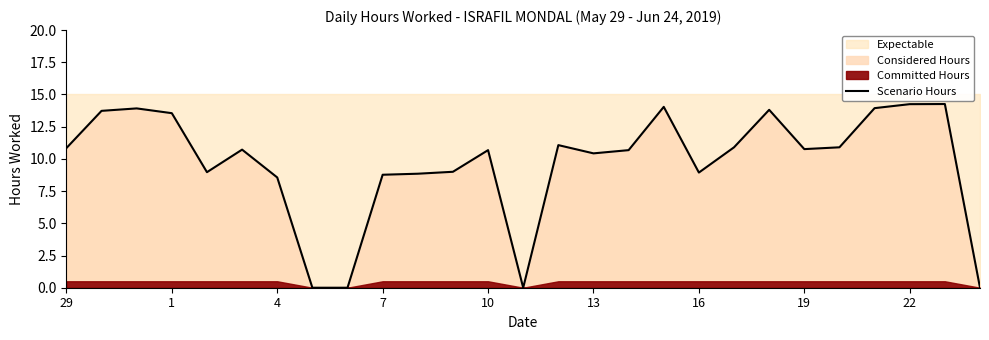

What is the highest value of the Scenario Hours series?

14.3